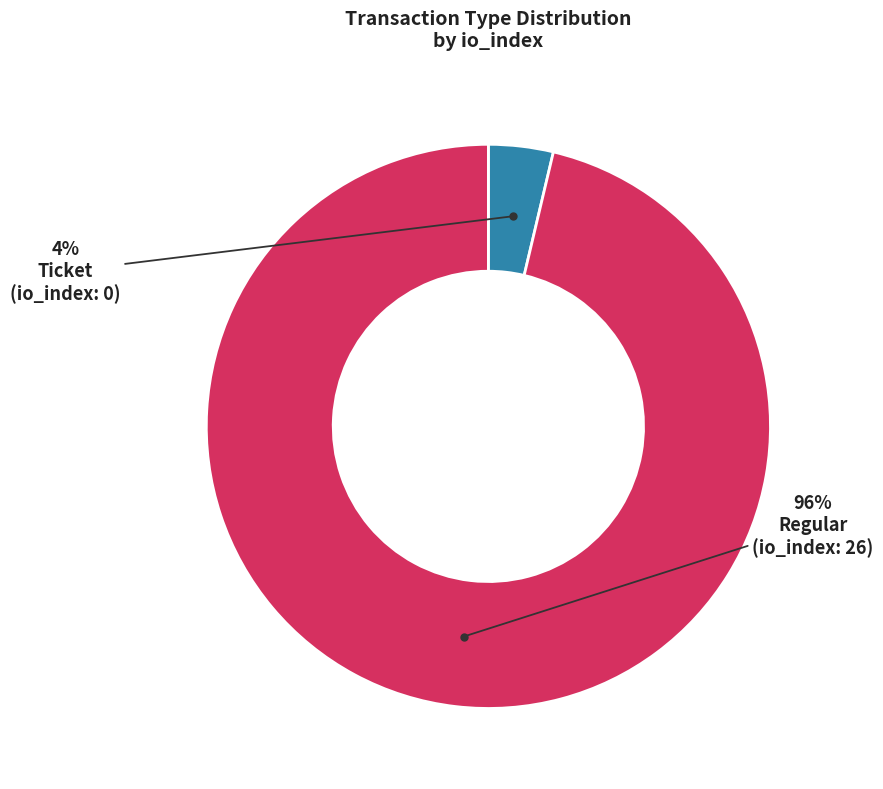

To the nearest percent, what is the average slice percentage?

50%